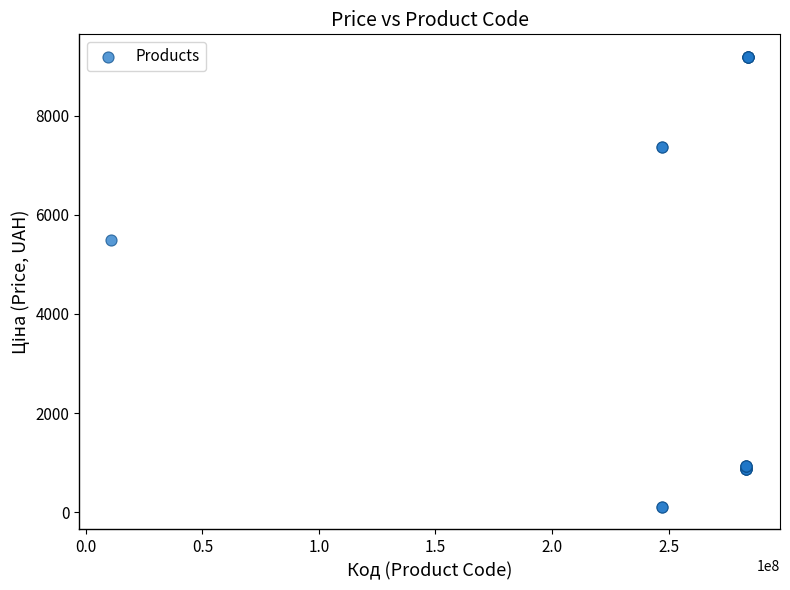

What Y value in the scatter plot is closest to 4647?

5497.3